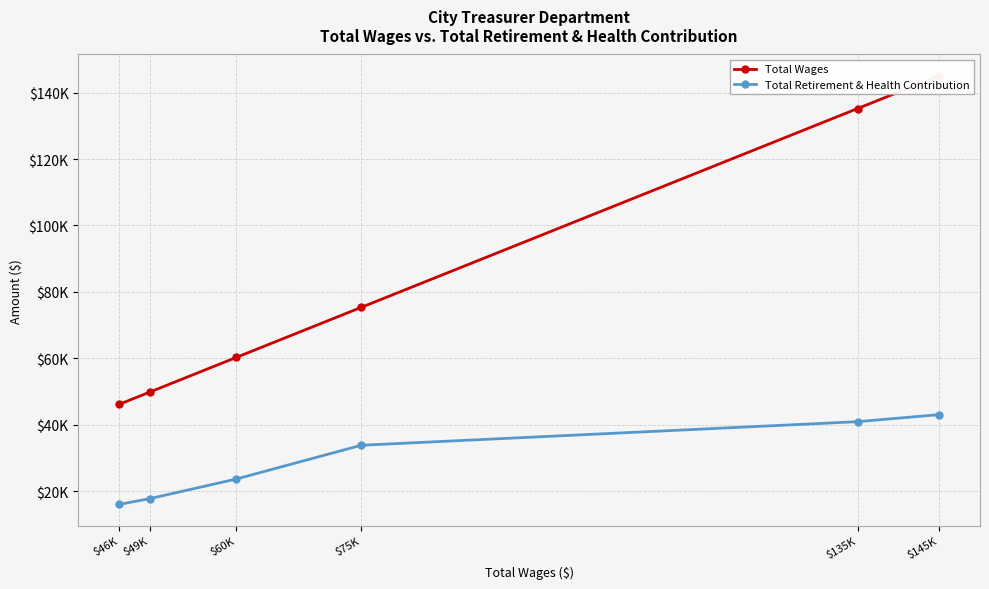

Read the Total Wages value at $75K.

75337